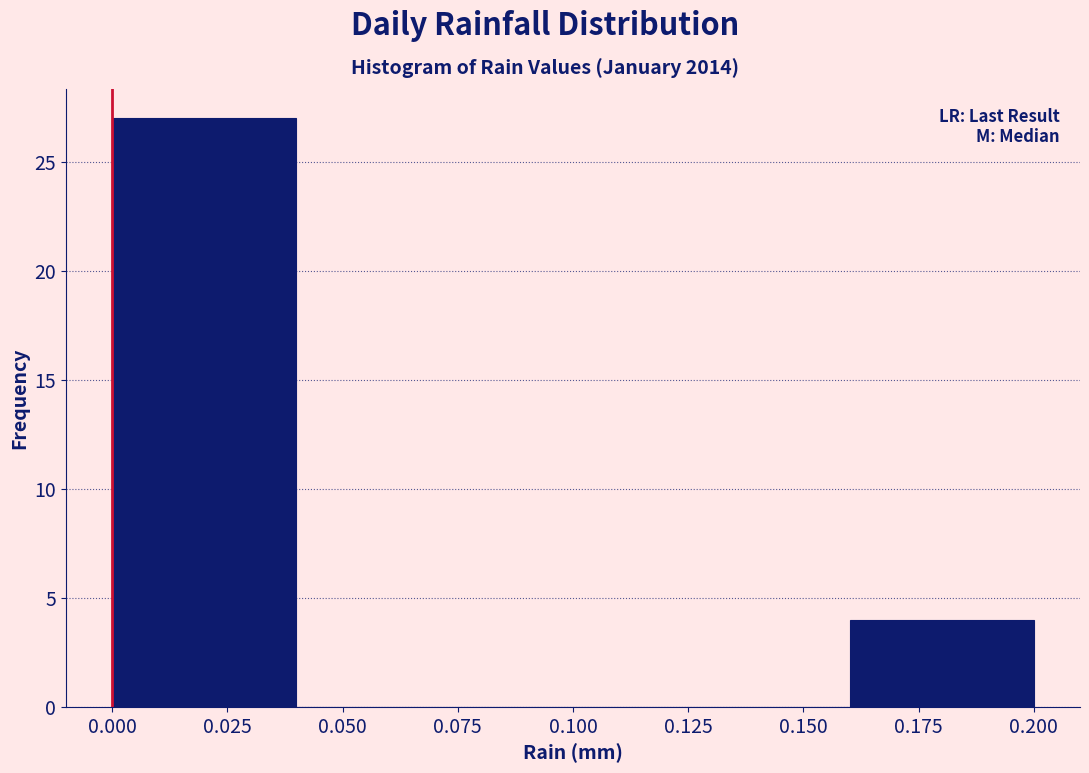

Which range on the x-axis has the tallest bar?

0.00 to 0.04